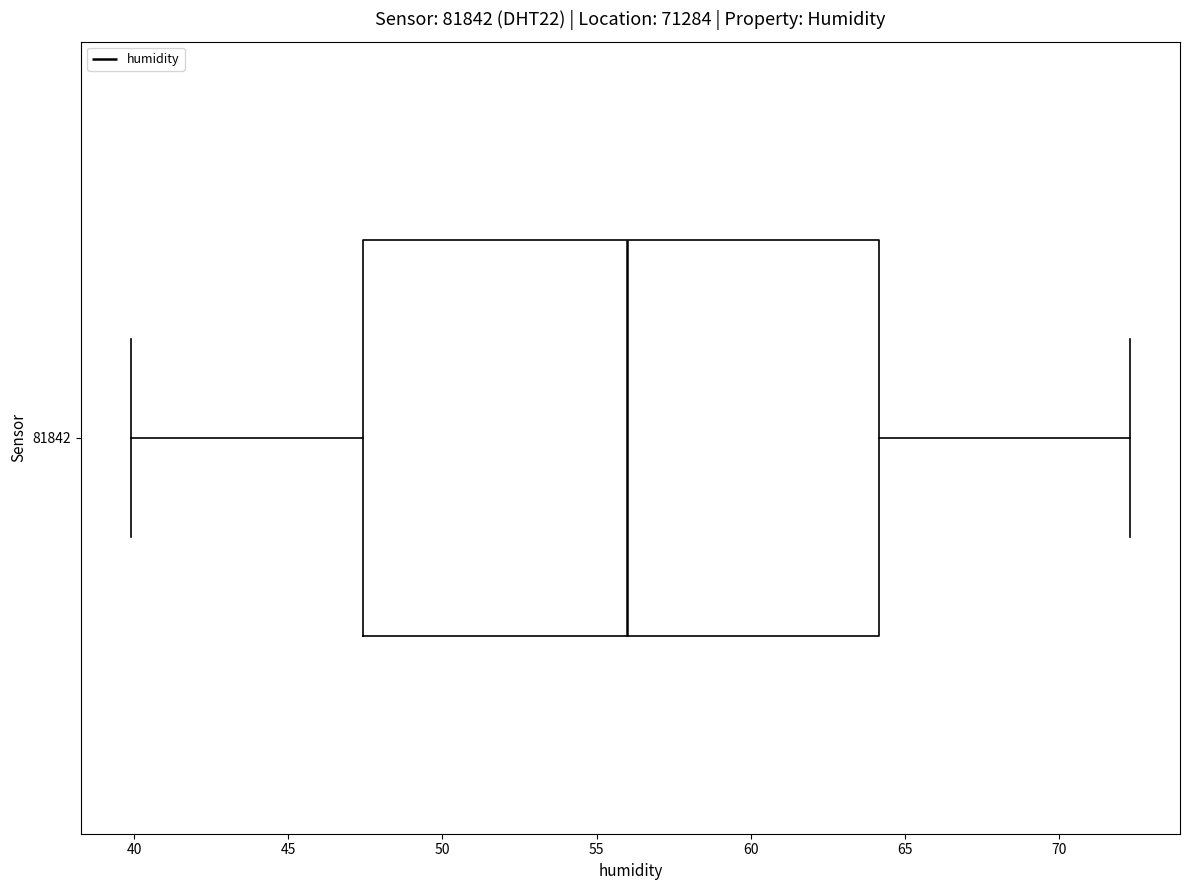

Read this box plot against the x-axis: the position of the median line, the range covered by the box, and the ends of both whiskers. The values are not printed on the chart, so give them approximately, as read against the axis.

median 56.0, box 47.5 to 64.0, whiskers 40.0 to 72.5